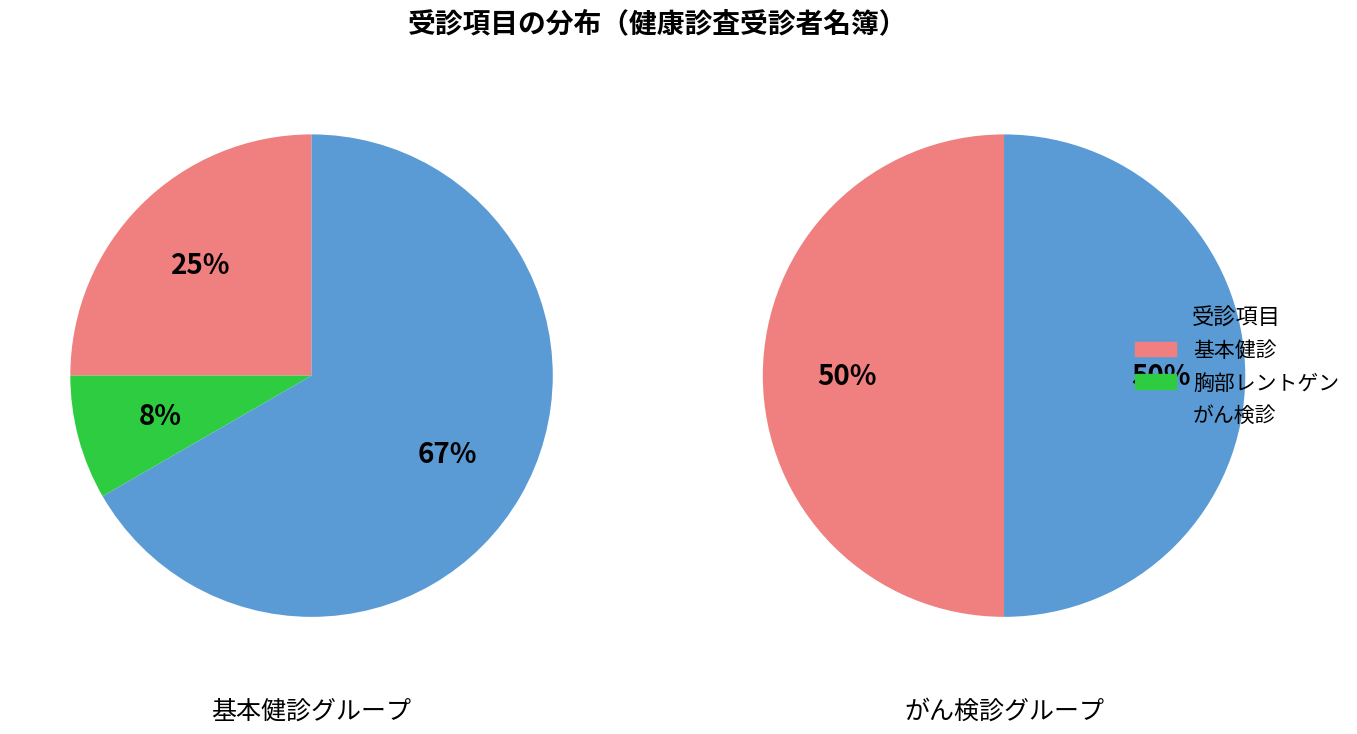

The 1 slice represents 18% of the pie. True or false?

False